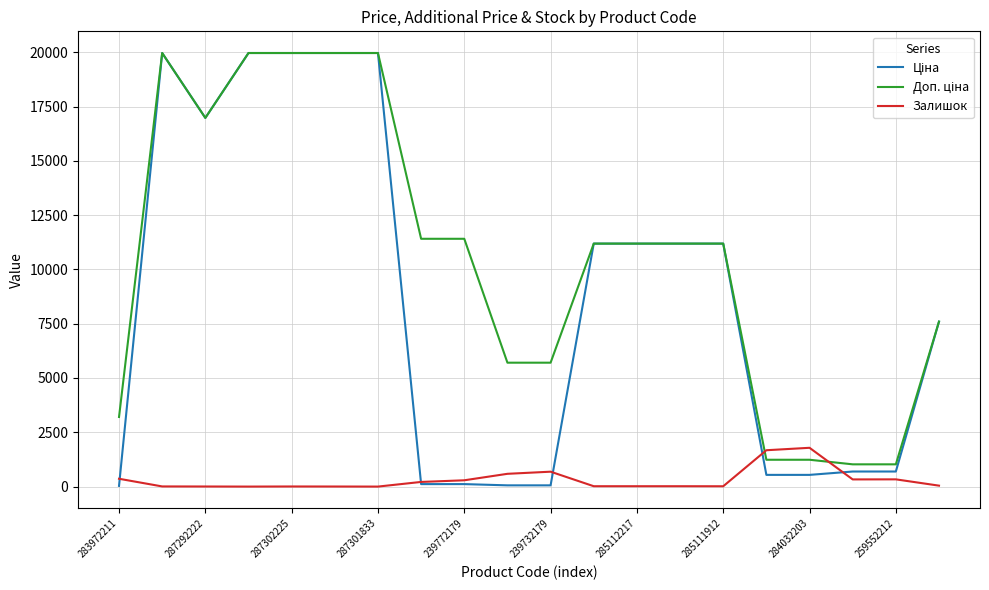

Where do Залишок and Ціна first cross each other?

283972211 and 287292222